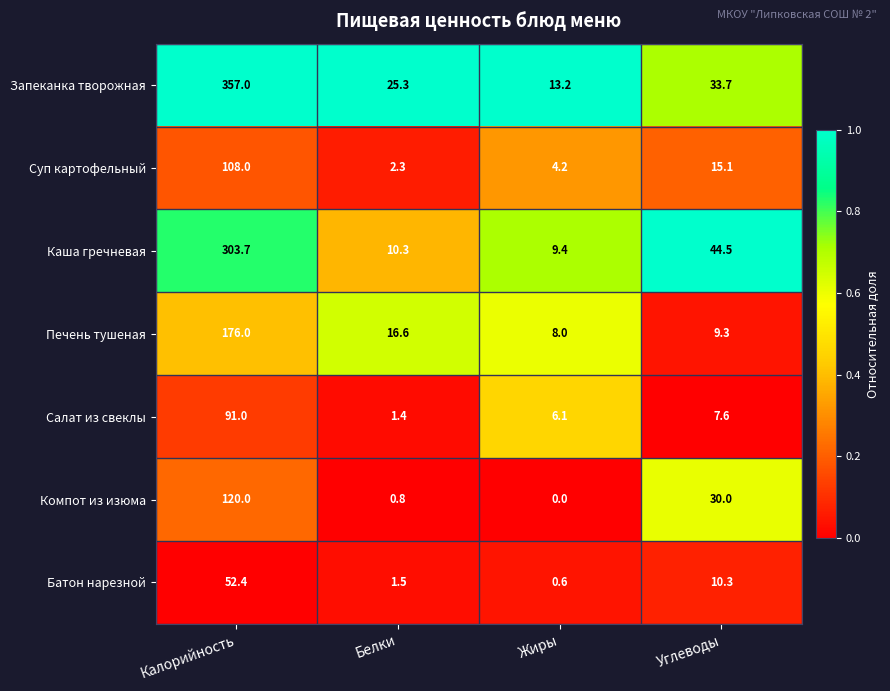

Reading right to left, list all the values displayed in this chart.

Запеканка творожная: 33.7	13.2	25.3	357.0
Суп картофельный: 15.1	4.2	2.3	108.0
Каша гречневая: 44.5	9.4	10.3	303.7
Печень тушеная: 9.3	8.0	16.6	176.0
Салат из свеклы: 7.6	6.1	1.4	91.0
Компот из изюма: 30.0	0.0	0.8	120.0
Батон нарезной: 10.3	0.6	1.5	52.4